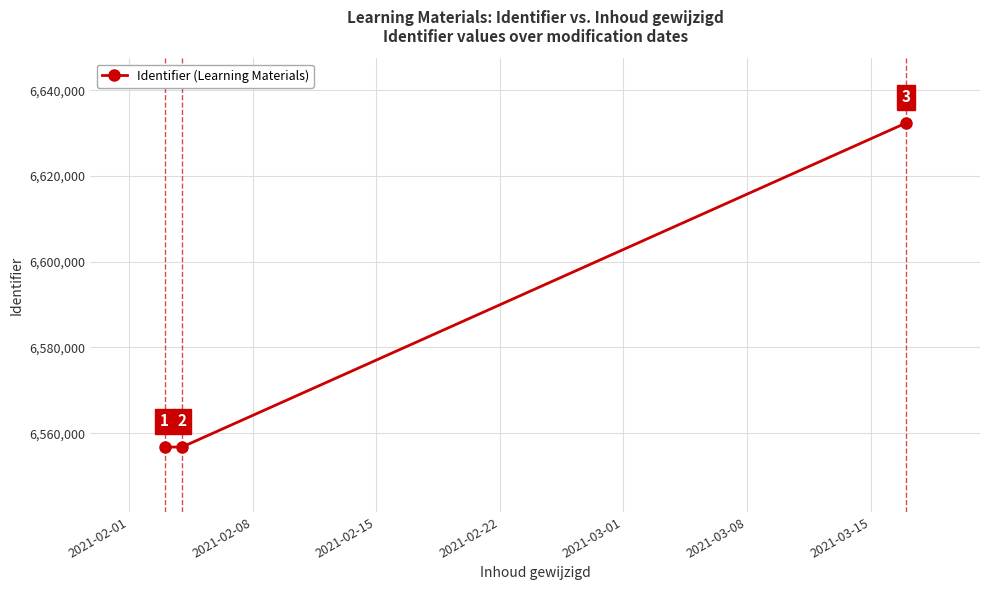

What is the greatest value displayed?

6632374